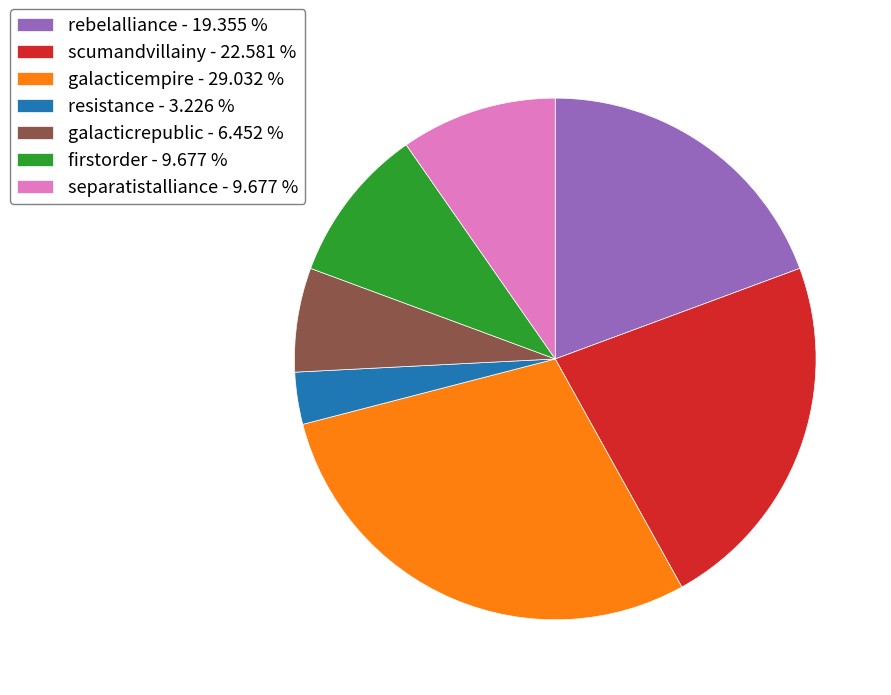

The galacticempire slice represents 29% of the pie. True or false?

True